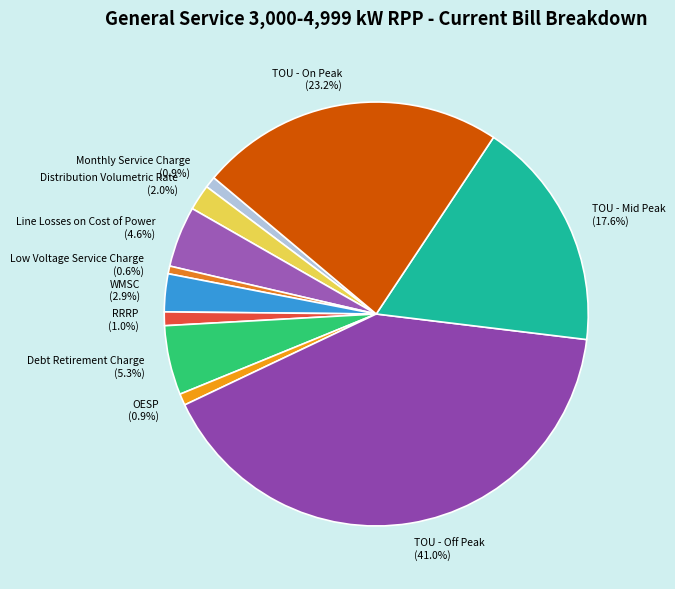

How many slices are in this pie chart?

11